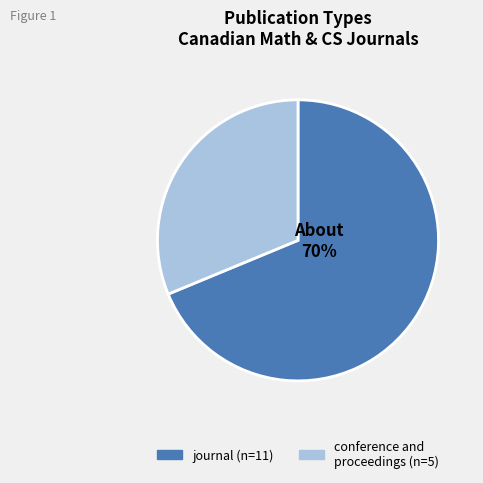

To the nearest percent, what is the difference between the journal and conference and proceedings slice percentages?

38%